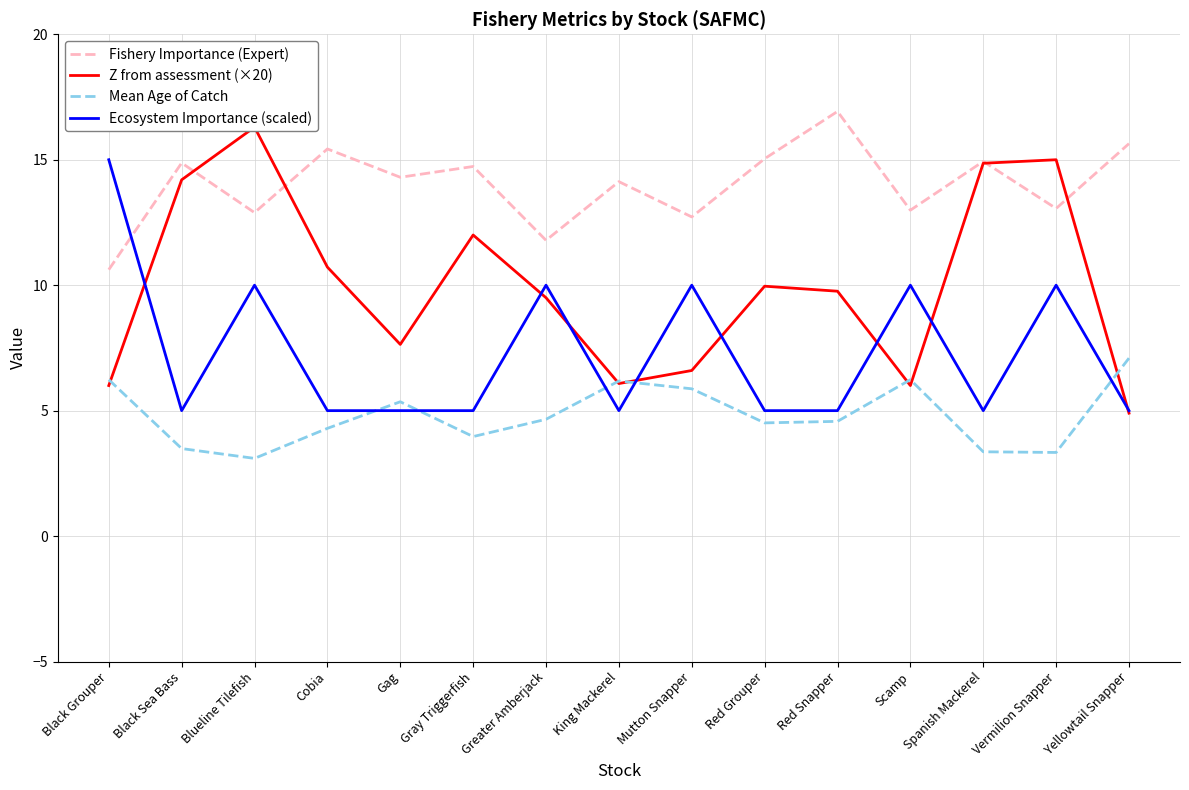

List the series in order of their peak value, highest first.

Fishery Importance (Expert), Z from assessment (×20), Ecosystem Importance (scaled), Mean Age of Catch